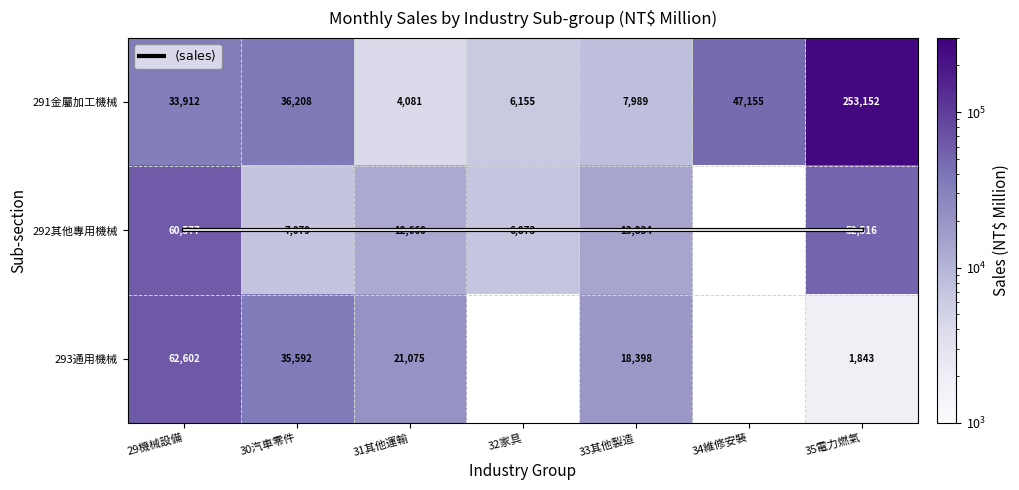

Which series has the largest total across all categories?

291金屬加工機械